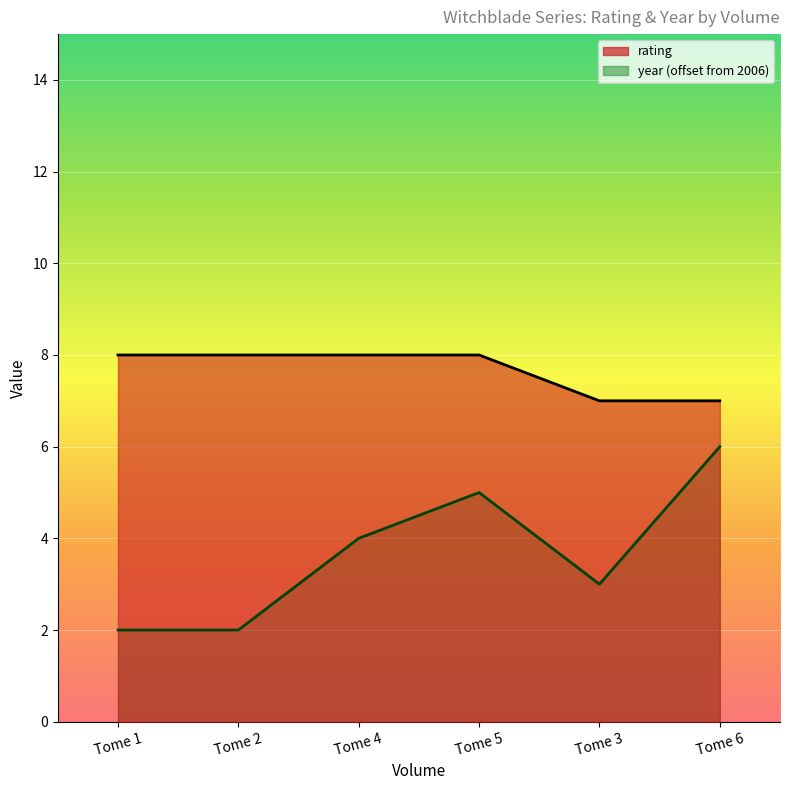

At which label is rating closest to 7?

Tome 3